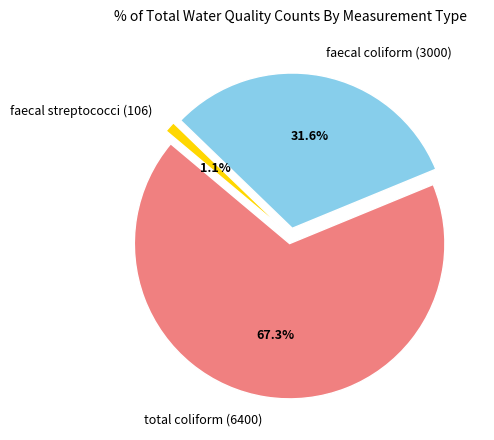

Between faecal streptococci (106) and faecal coliform (3000), which is larger?

faecal coliform (3000)